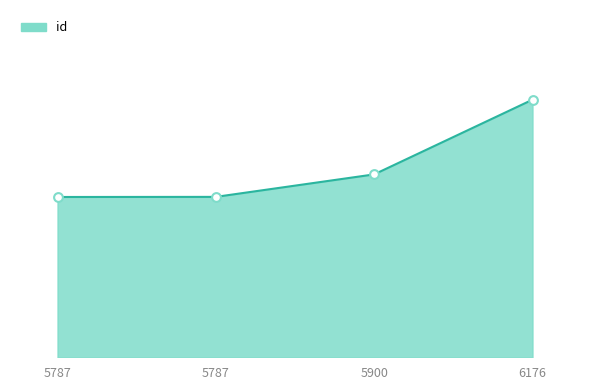

Which has a higher value, 6176 or 5787?

6176